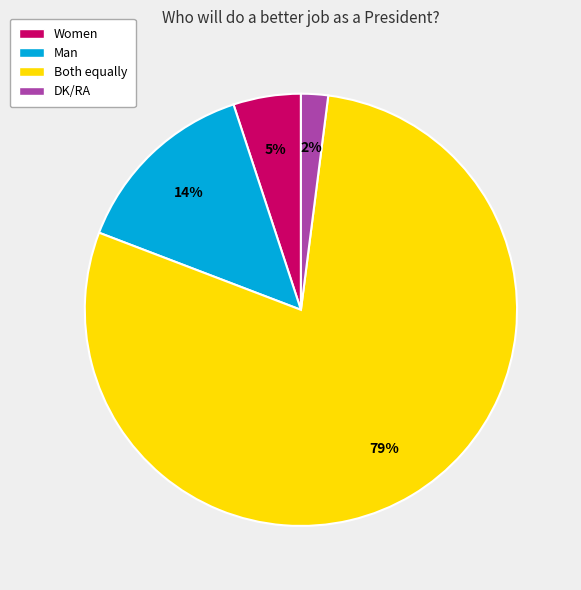

Is there a majority slice in this chart?

Yes